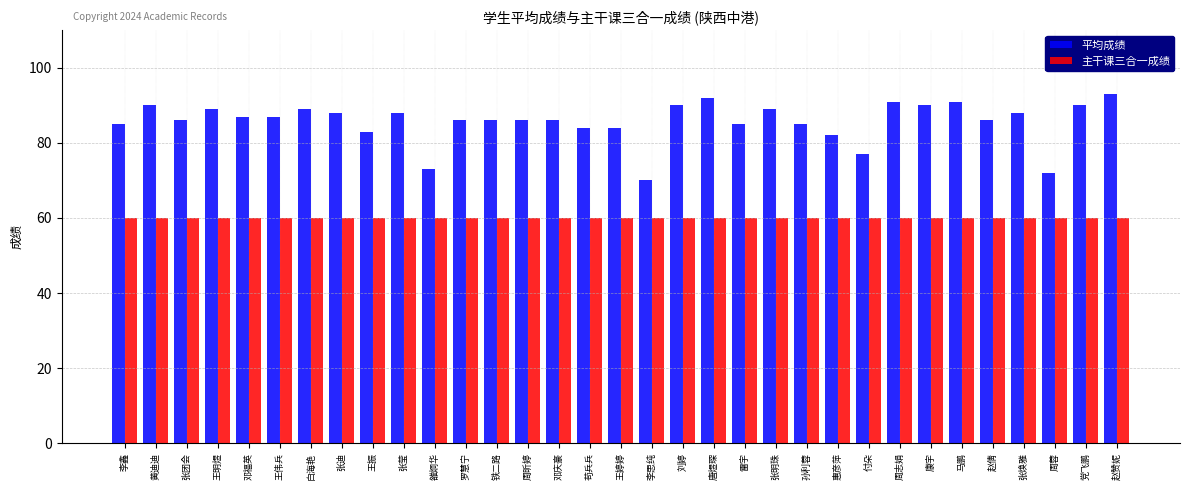

Is the value of 平均成绩 at 张明珠 greater than the value of 主干课三合一成绩 at 周昕婷?

Yes